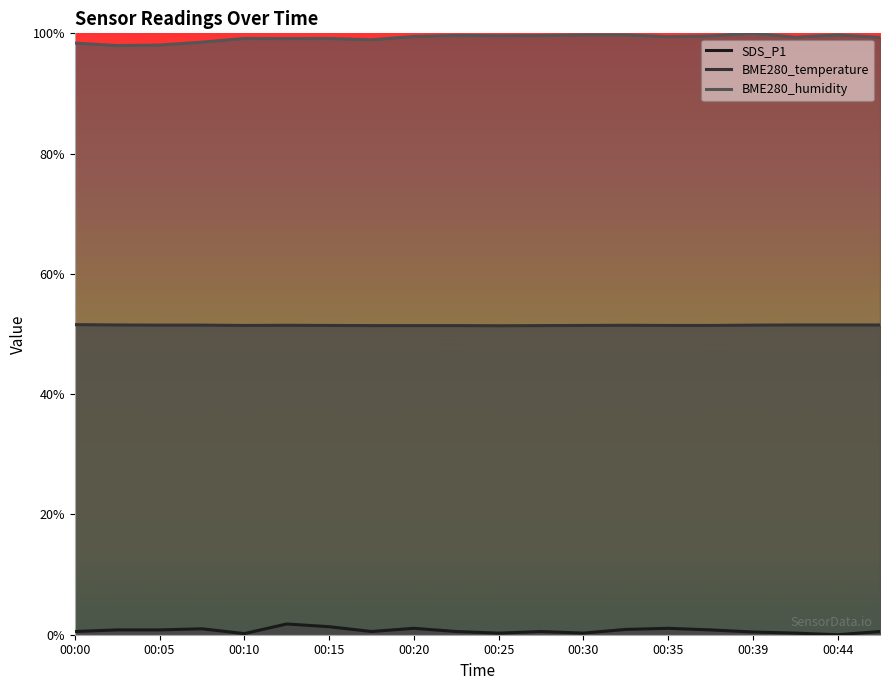

At which category does SDS_P1 reach its first local peak?

00:08